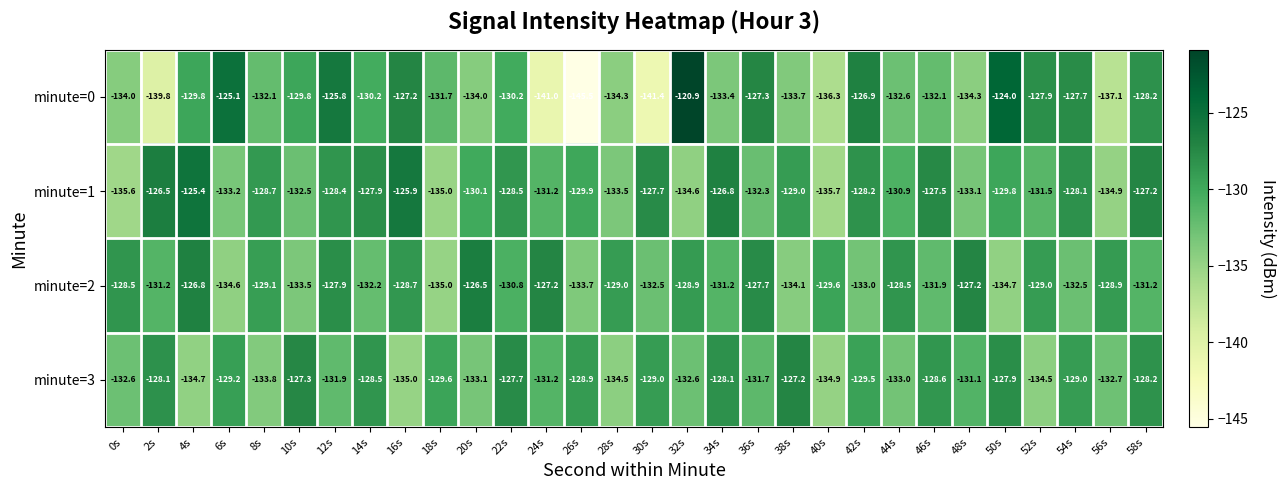

What is the difference between the maximum and minimum values in the minute=3 series?

7.8